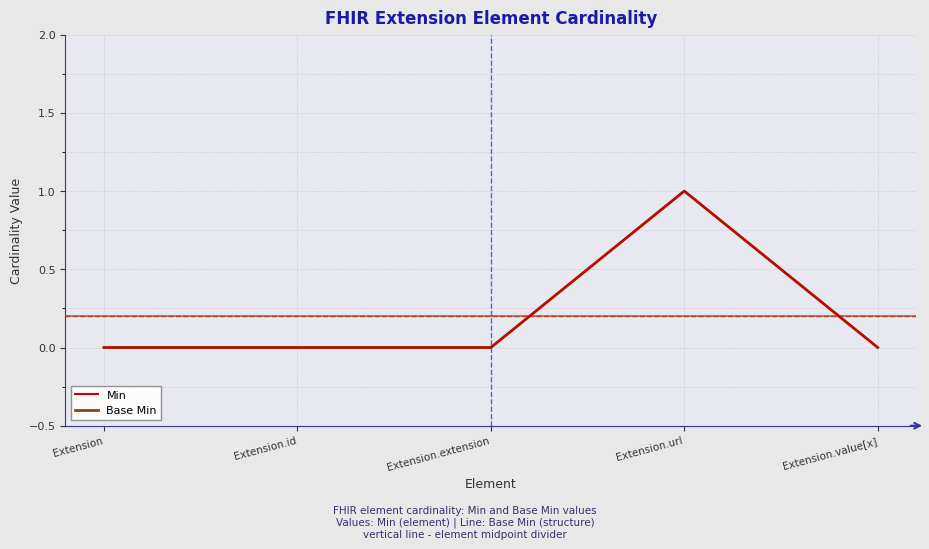

What is the difference between the maximum and minimum values in the Min series?

1